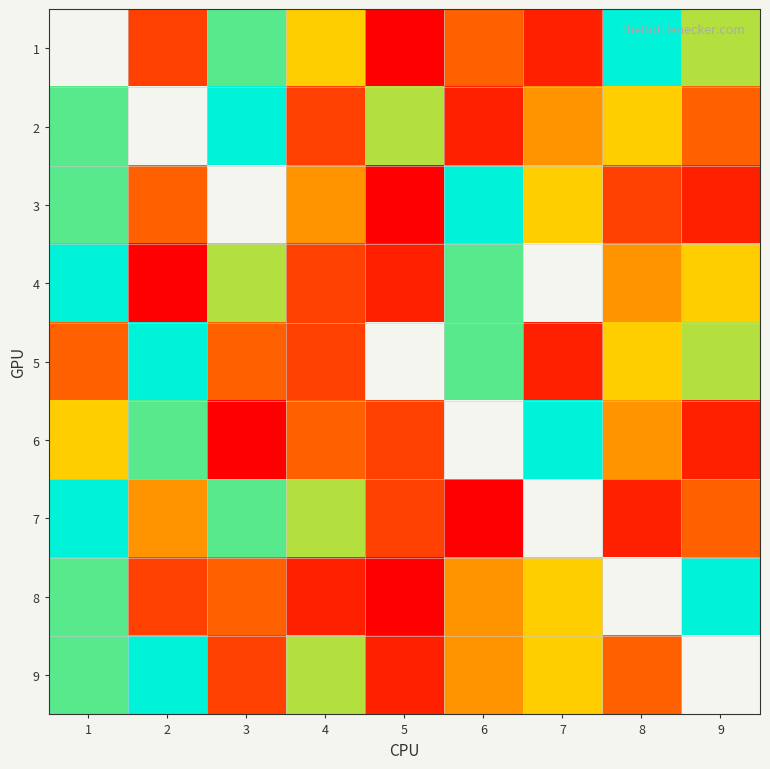

The value of 4 at 5 is 2.9. True or false?

False